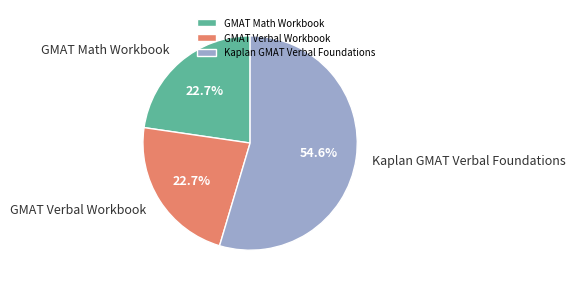

What is the largest slice in the pie chart?

Kaplan GMAT Verbal Foundations